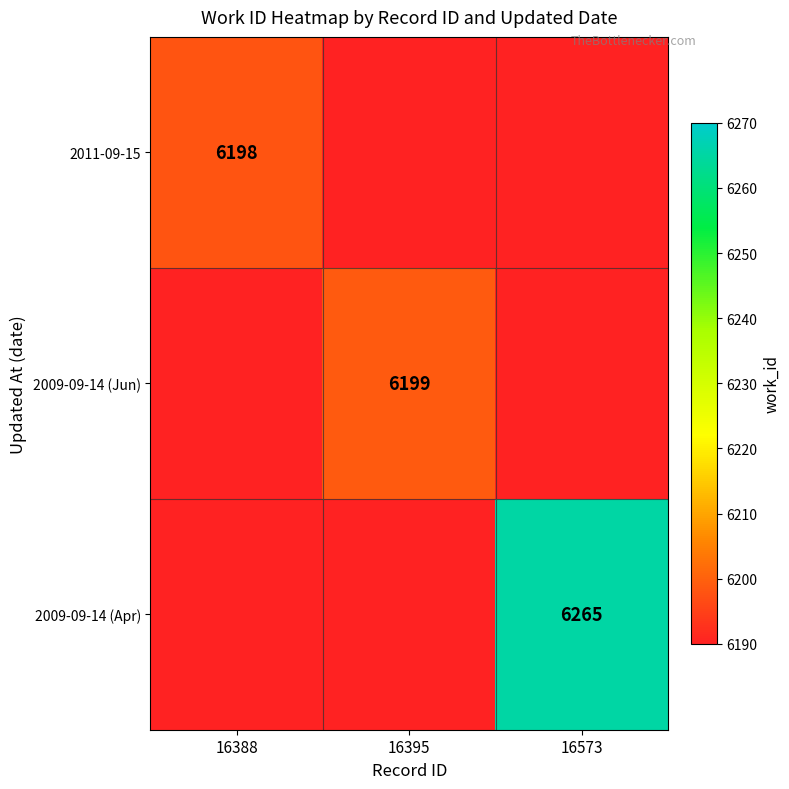

What is the smallest value displayed?

6198.0